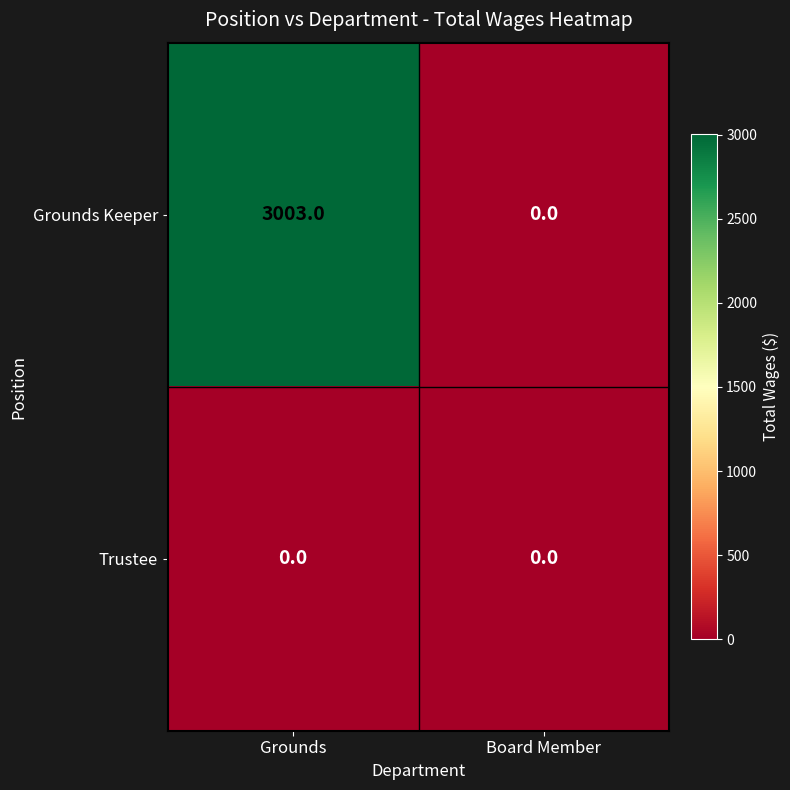

Which series has the widest spread of values?

Grounds Keeper